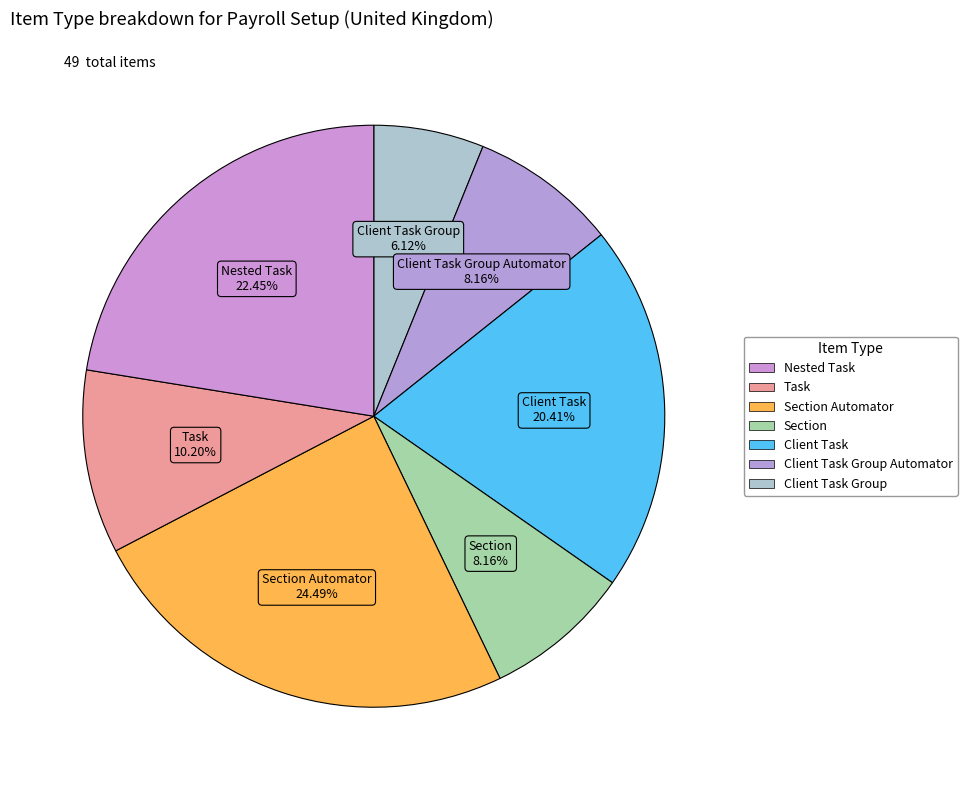

How many segments does this pie chart have?

7